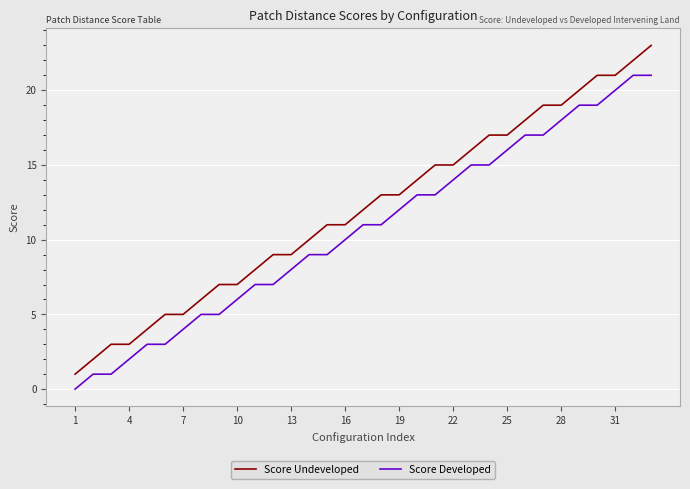

True or false: Score Undeveloped and Score Developed cross at least once.

False